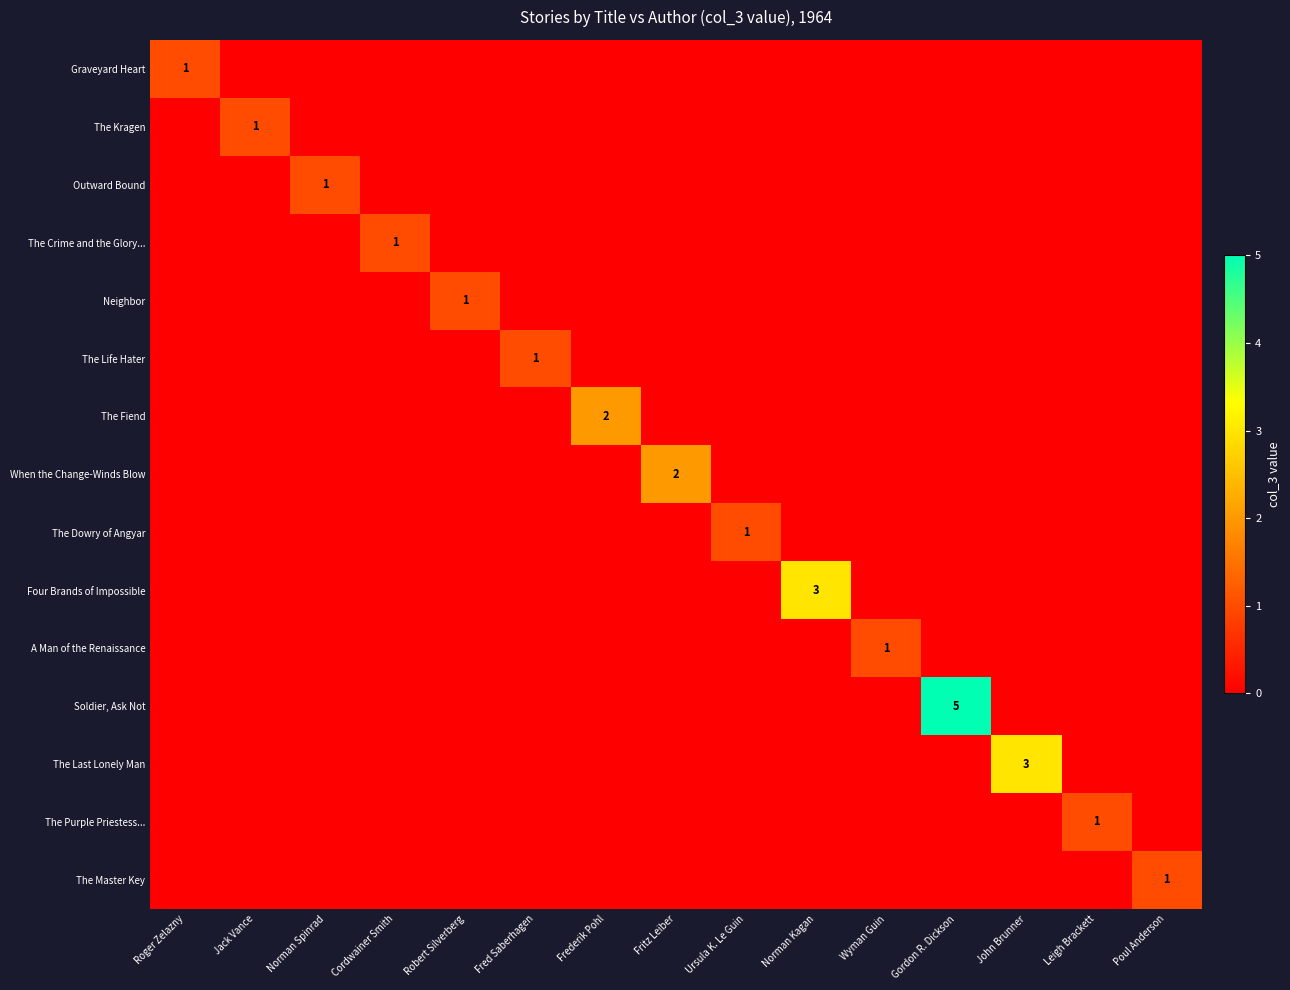

The value of Four Brands of Impossible at Norman Kagan is 5. True or false?

False